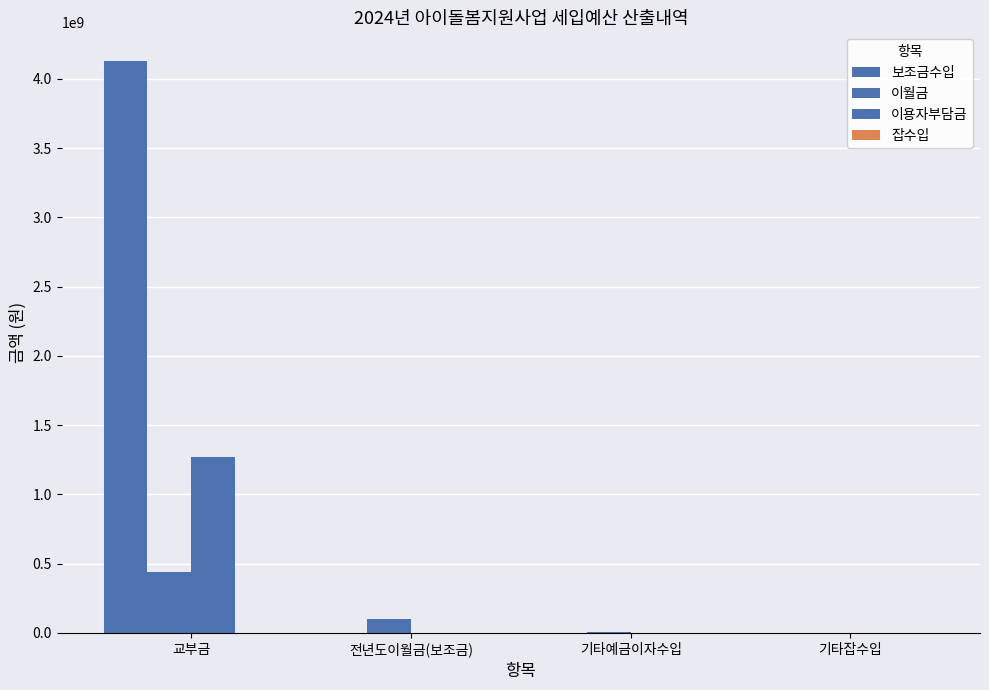

How many data points in 이용자부담금 are above 0?

1